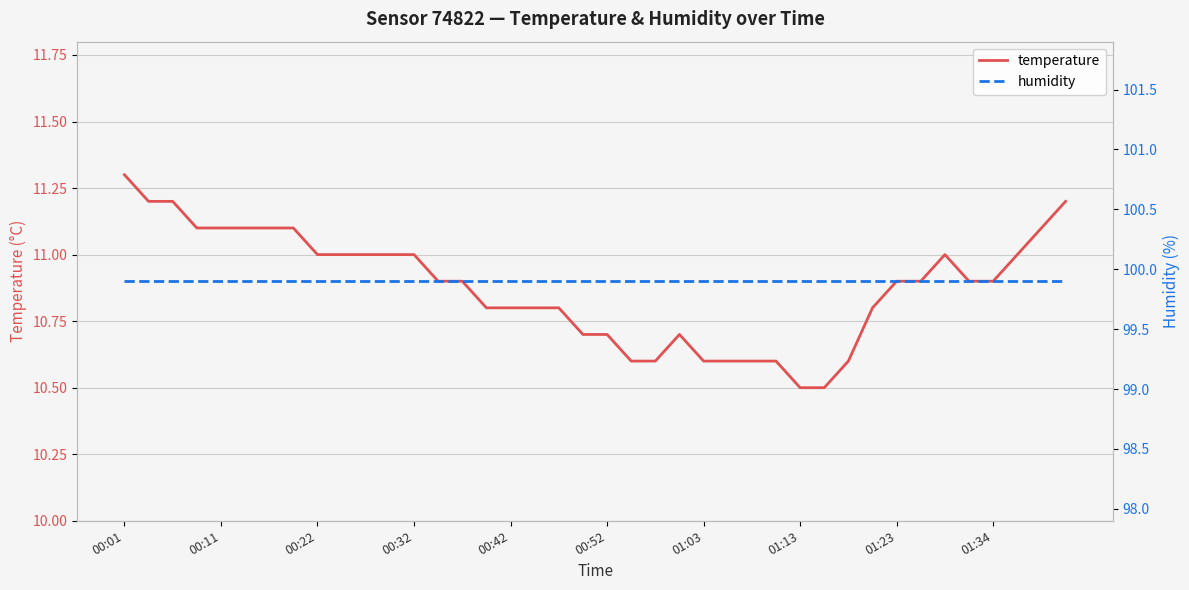

What are all the series names shown in the legend?

temperature, humidity